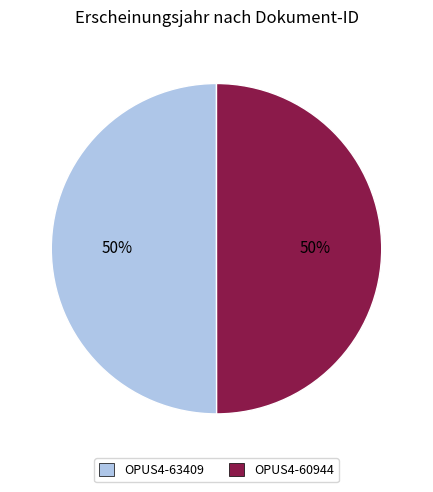

To the nearest percent, what is the combined percentage of OPUS4-63409 and OPUS4-60944?

100%